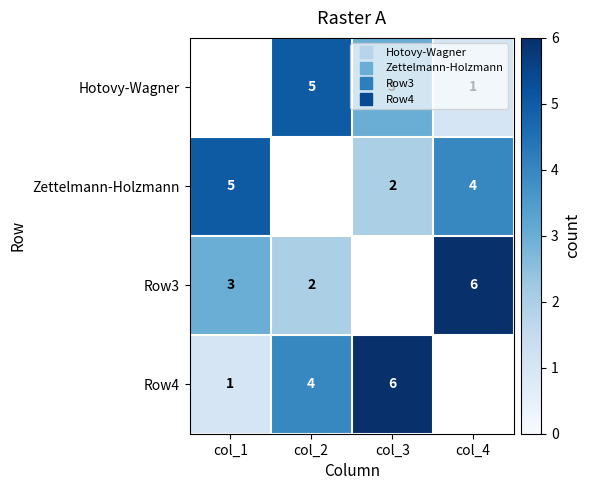

What is the difference between the maximum and minimum values in the Zettelmann-Holzmann series?

3.0